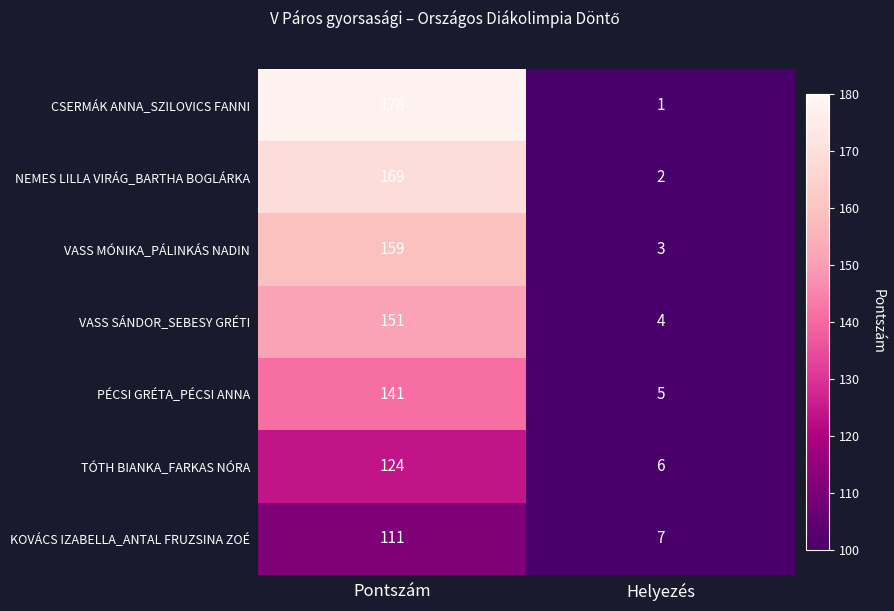

Rank the series by their maximum value, from lowest to highest.

KOVÁCS IZABELLA_ANTAL FRUZSINA ZOÉ, TÓTH BIANKA_FARKAS NÓRA, PÉCSI GRÉTA_PÉCSI ANNA, VASS SÁNDOR_SEBESY GRÉTI, VASS MÓNIKA_PÁLINKÁS NADIN, NEMES LILLA VIRÁG_BARTHA BOGLÁRKA, CSERMÁK ANNA_SZILOVICS FANNI